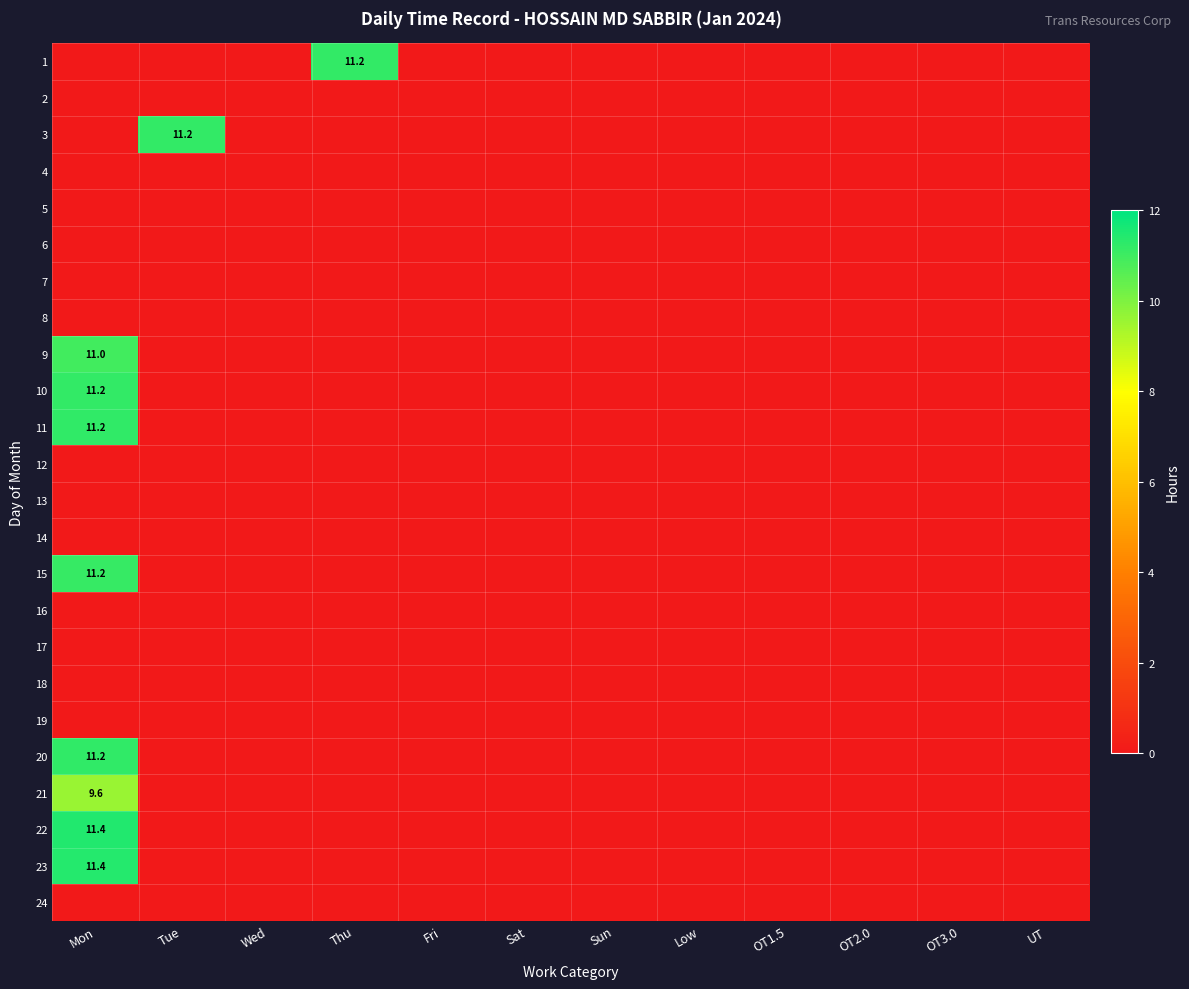

Is it true that 15 equals 18.2 at Mon?

False